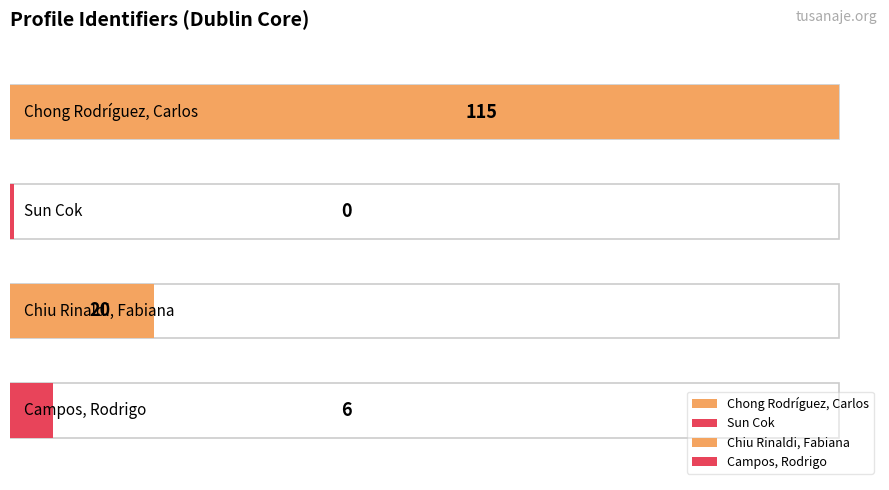

Count the number of categories in the chart.

4